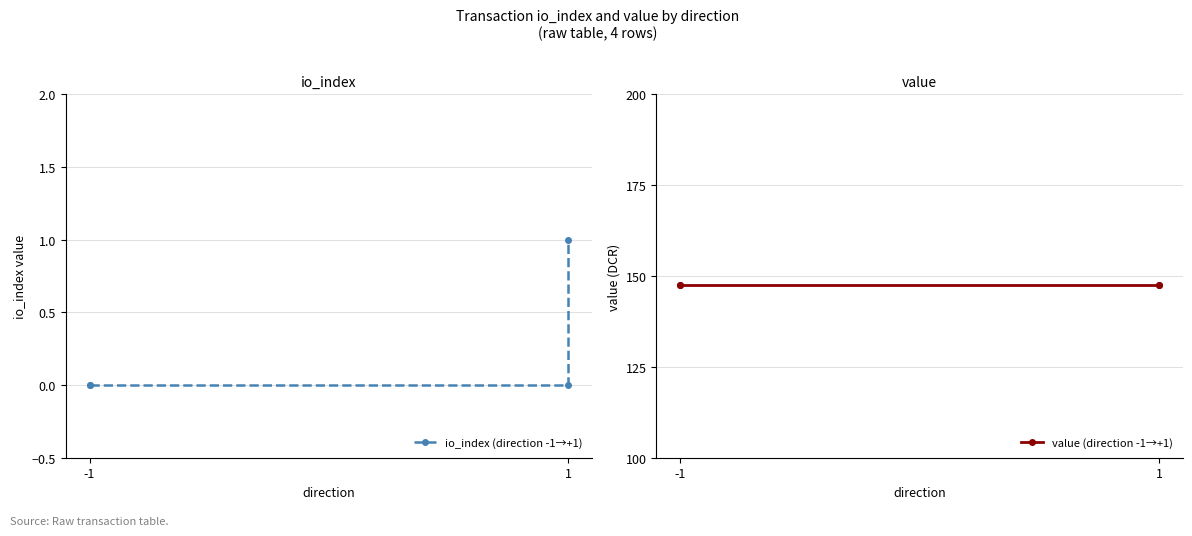

Which series changed the most between -1 and 1?

io_index (direction -1→+1)